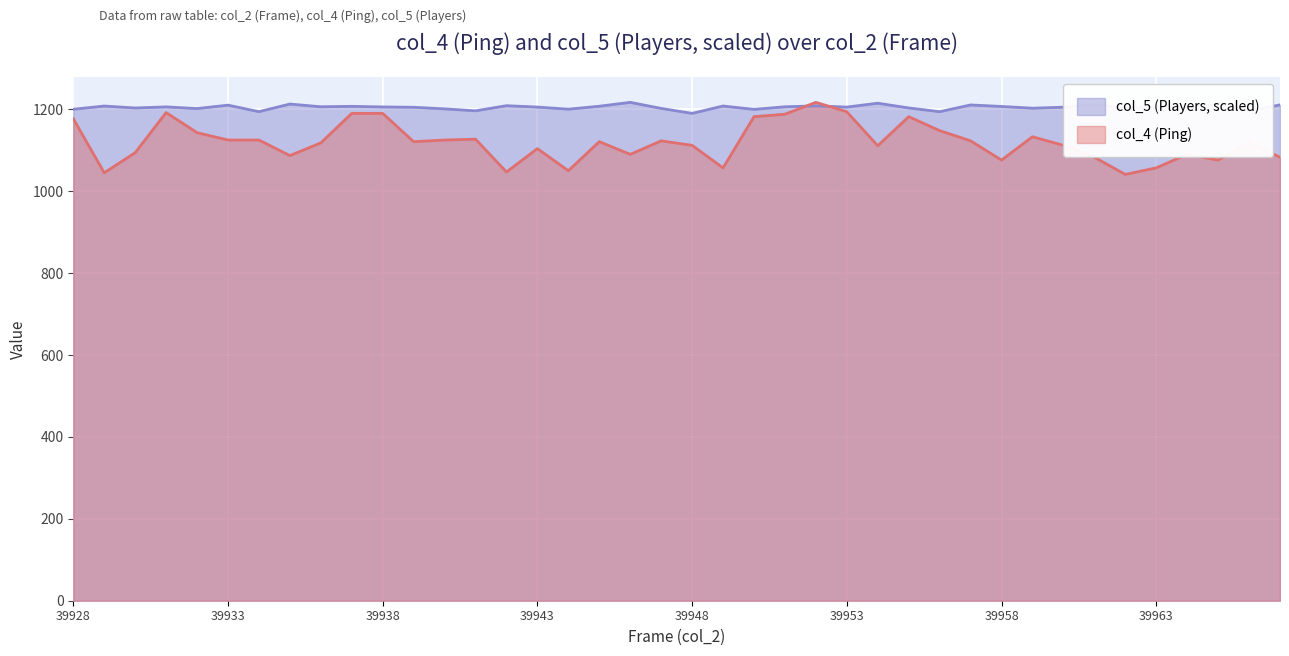

How many categories are shown in the chart?

40